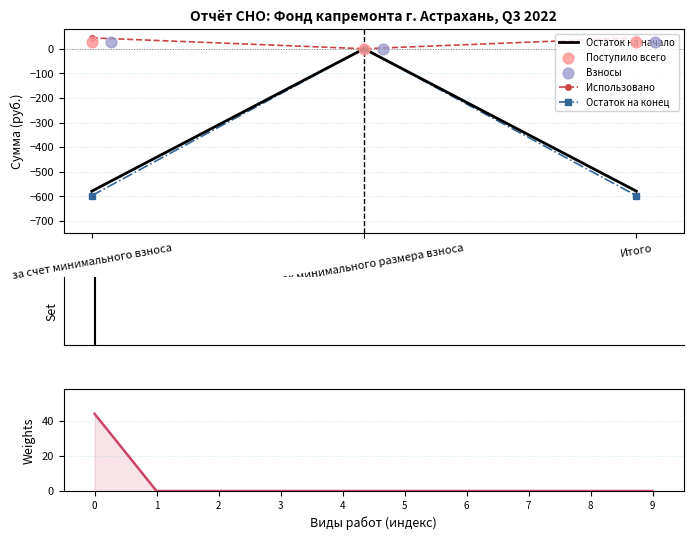

Is the value of Поступило всего at Итого greater than the value of Остаток на начало at Итого?

Yes